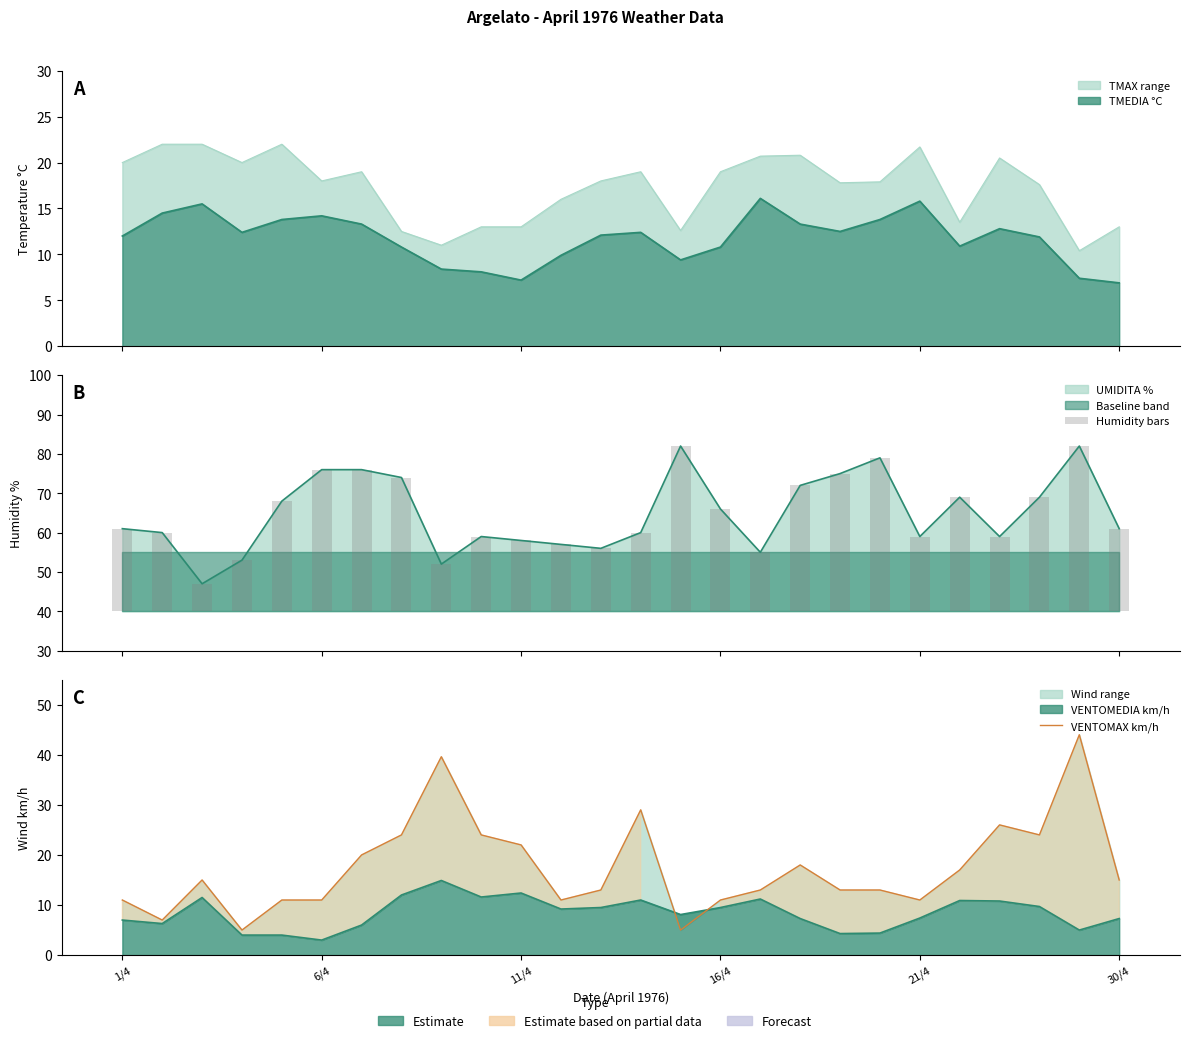

How many groups of bars are there?

26